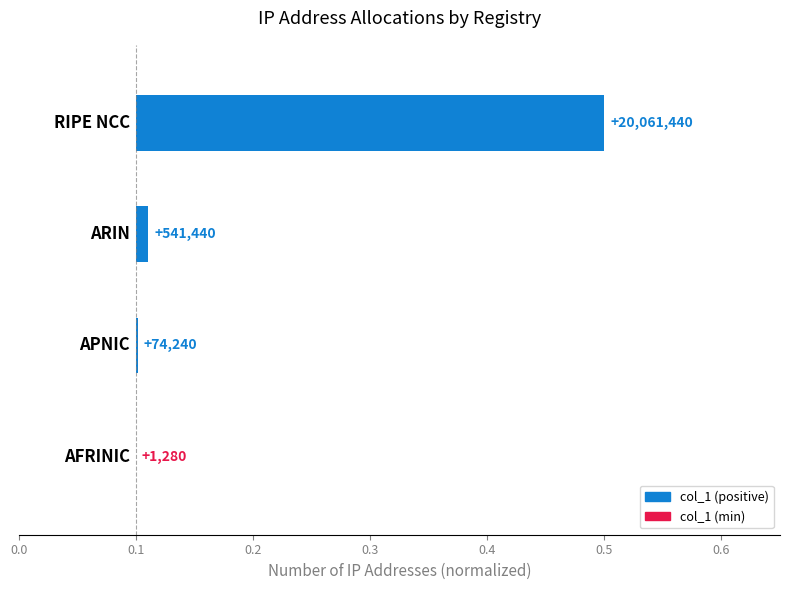

Is it true that the value at 0.0 is 0.6?

False